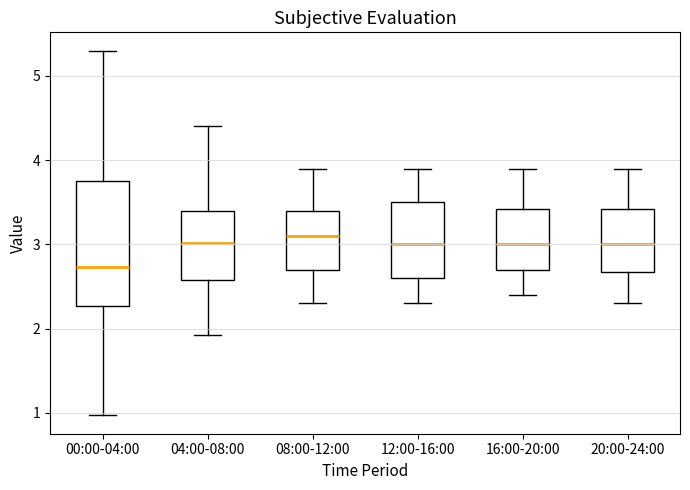

Where does the median line of the box for 20:00-24:00 sit on the y-axis? The values are not printed on the chart, so give them approximately, as read against the axis.

3.0